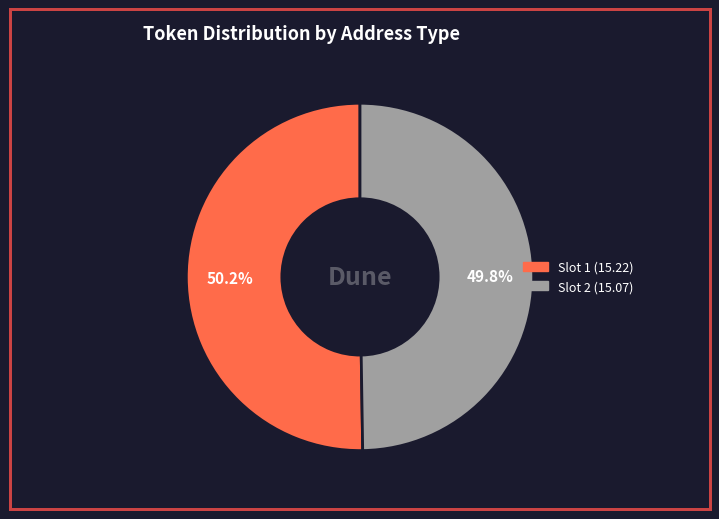

Is there a majority slice in this chart?

Yes